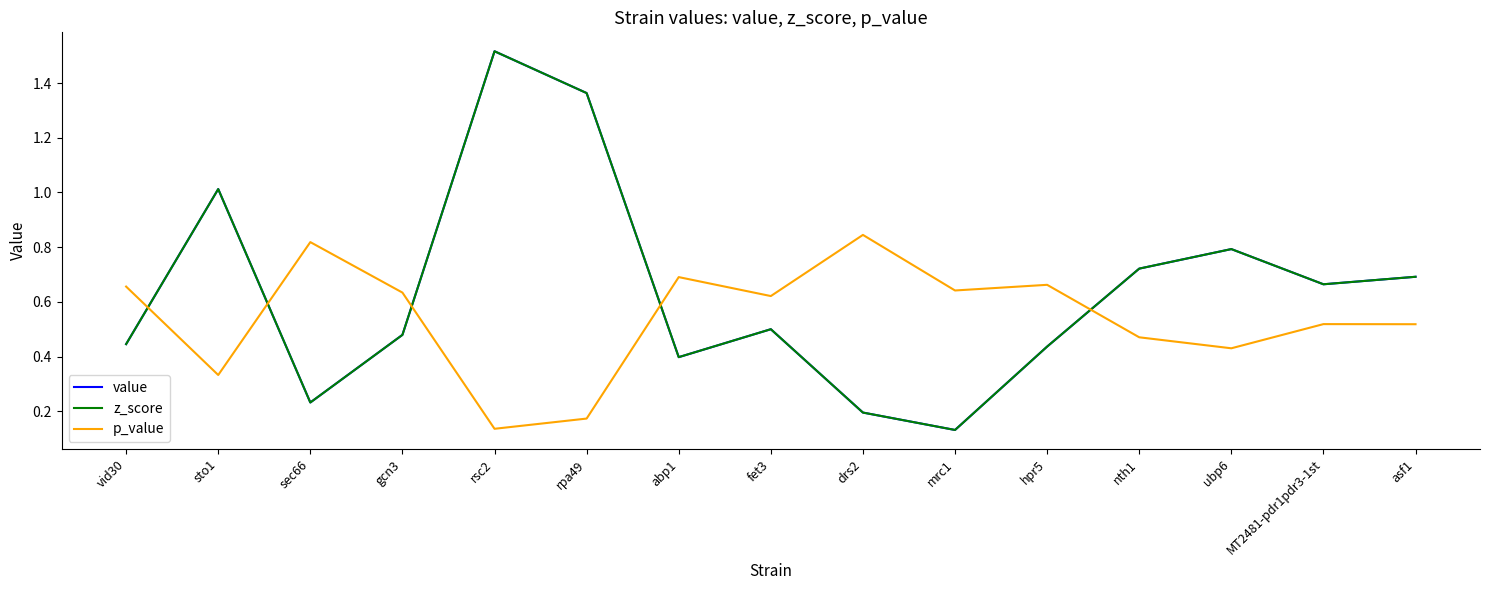

What position from the left is hpr5?

11